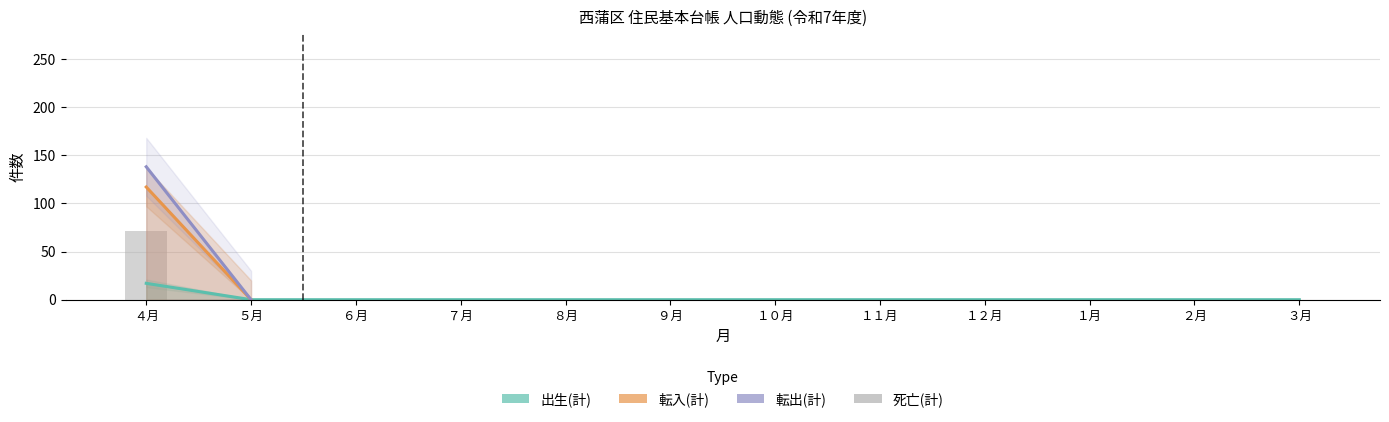

Does the chart contain stacked bars?

No